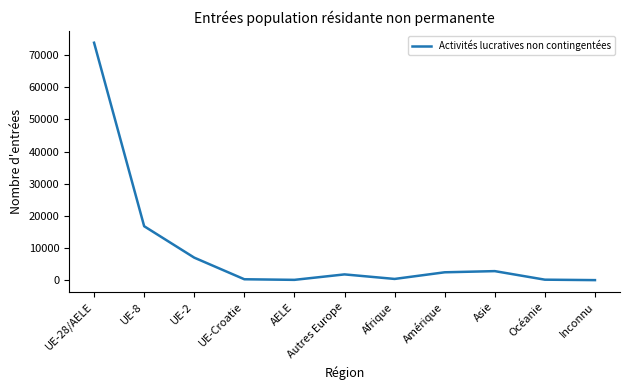

At which category does the chart reach its peak across all series?

UE-28/AELE